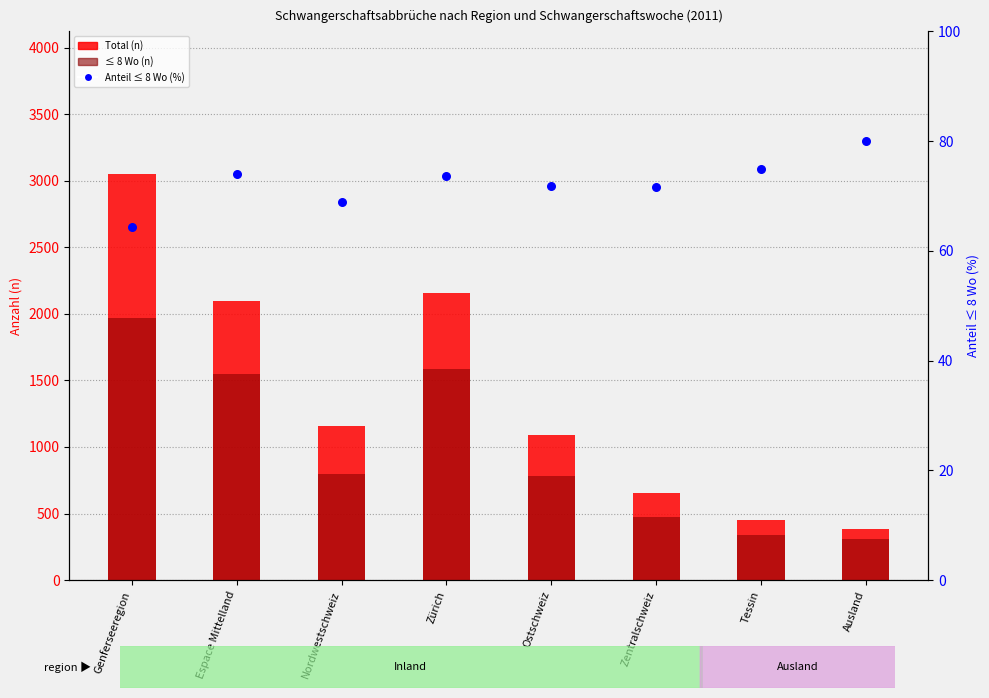

What is the total value across all series at Ostschweiz?

1948.9